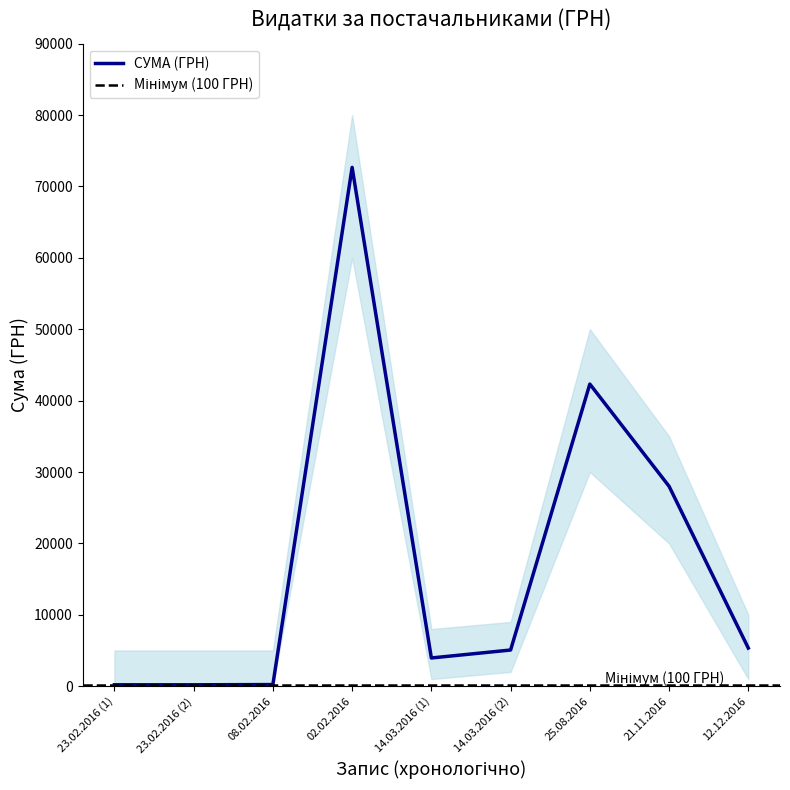

How many interior local valleys (lower than both neighbors) does the data have?

1